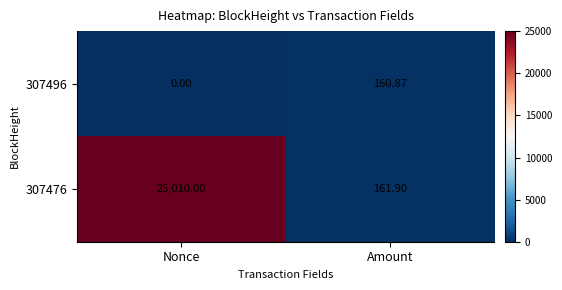

Where is 307476 nearest to the value 12585?

Amount